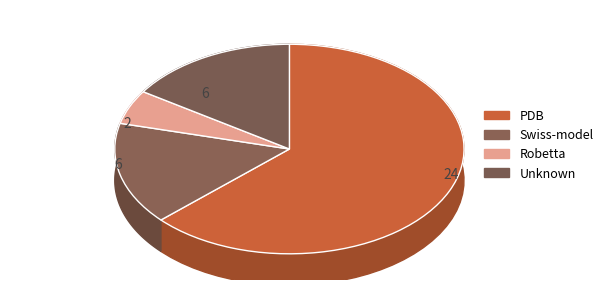

How many segments does this pie chart have?

4